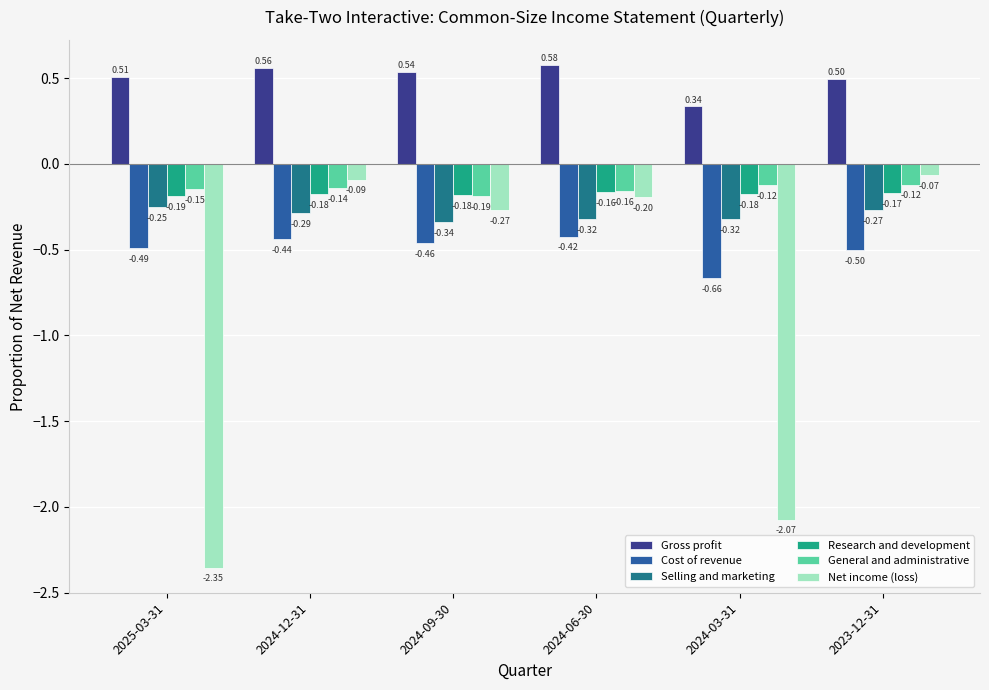

At which category is the sum across all series the highest?

2024-12-31